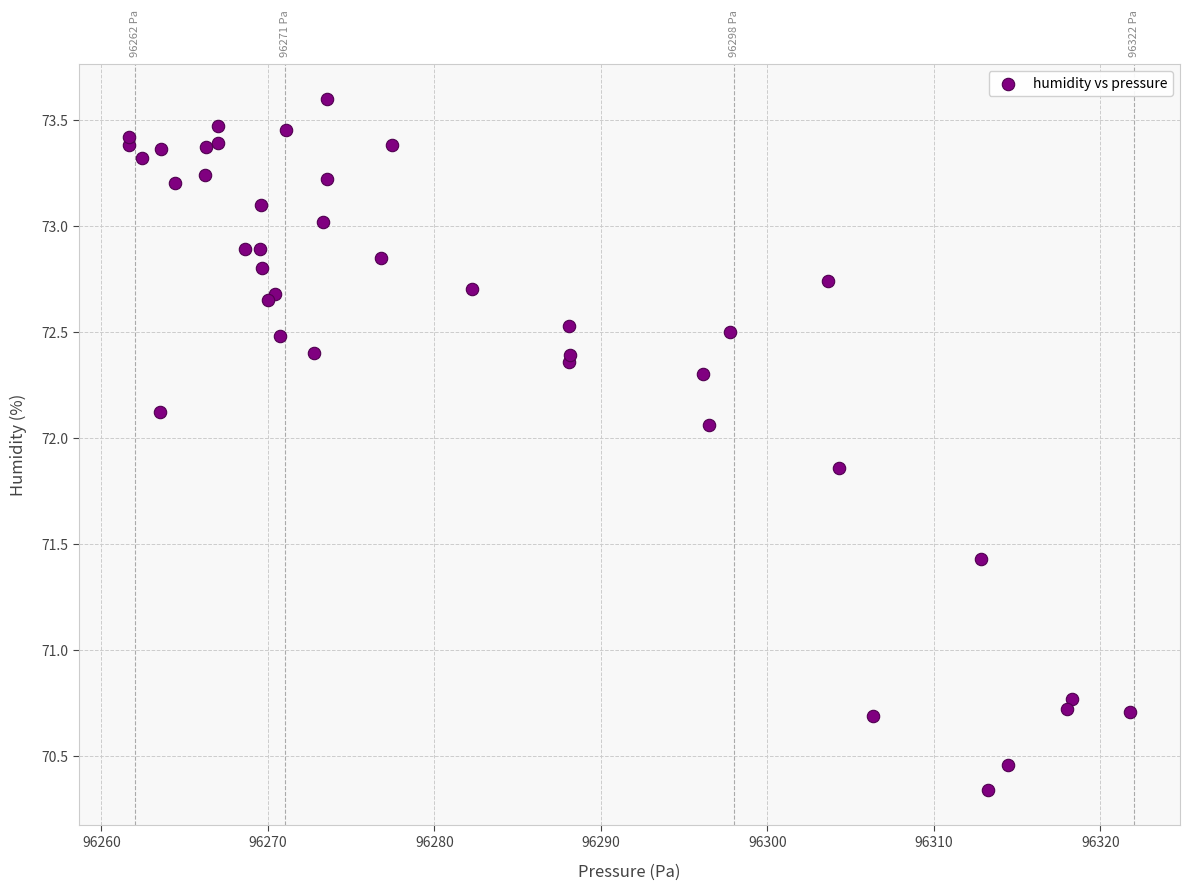

What Y value in the scatter plot is closest to 71?

70.8